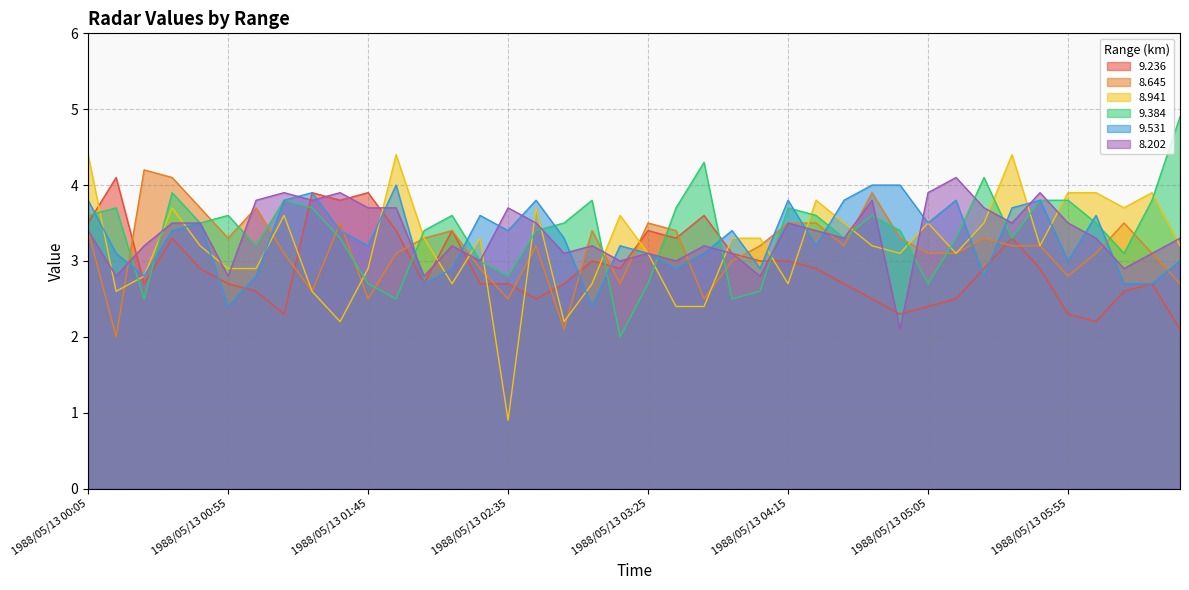

What is the maximum value for 9.384?

4.9